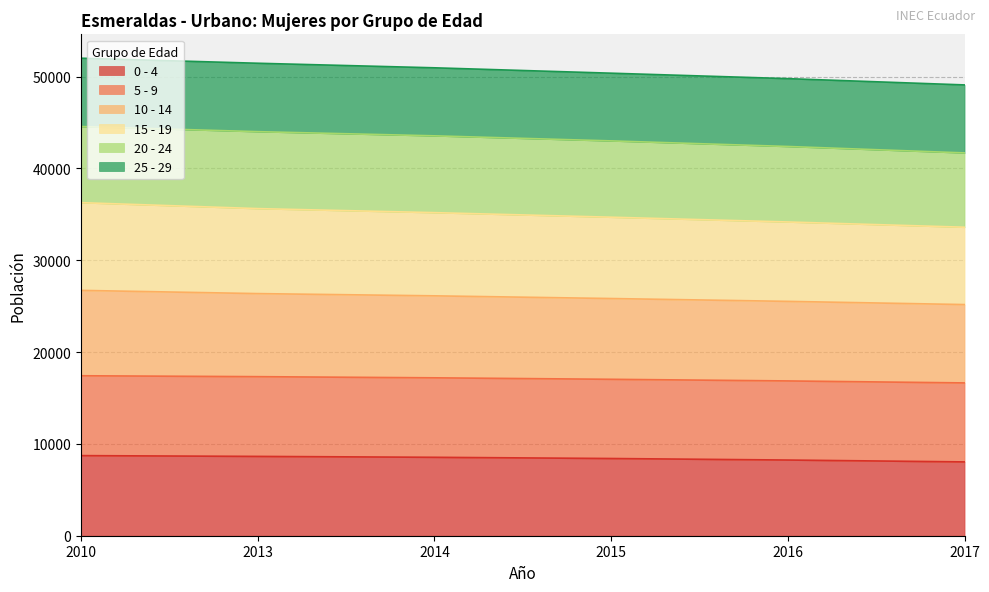

The value of 10 - 14 at 2013 is 13606. True or false?

False